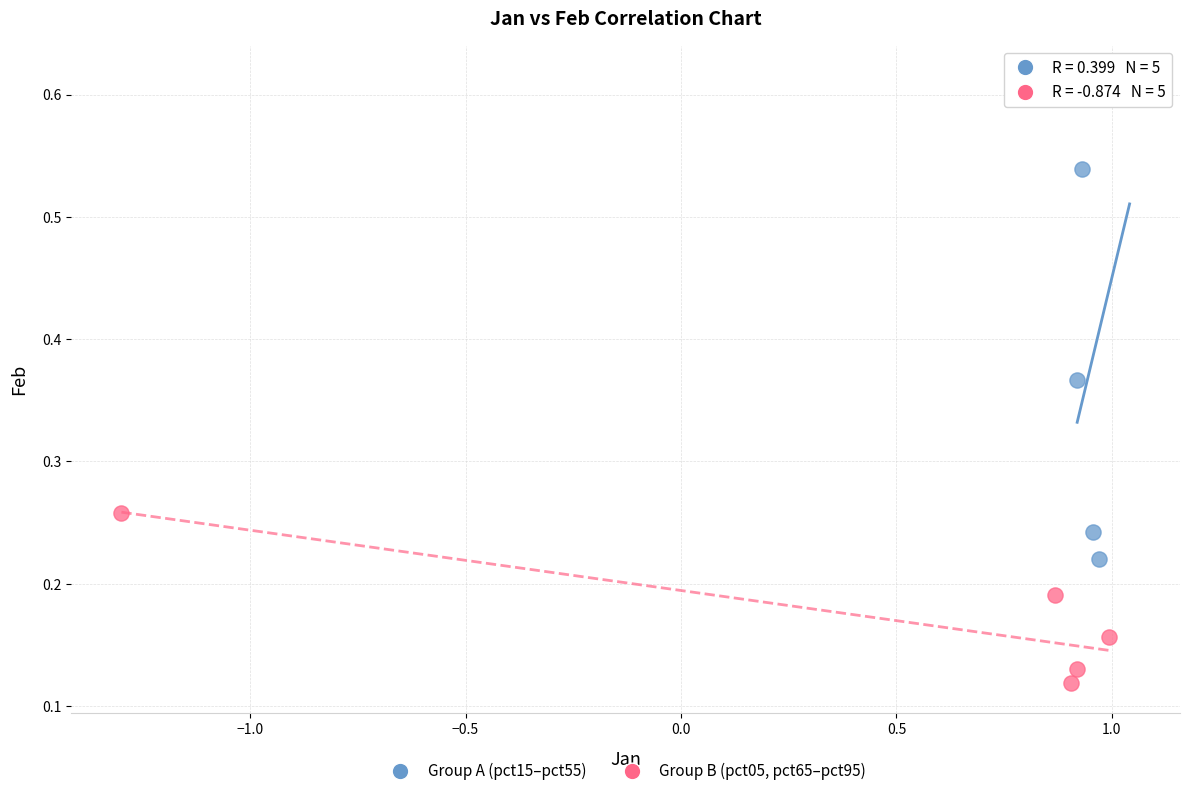

Which series reaches the minimum Y coordinate?

Group B (pct05, pct65–pct95)